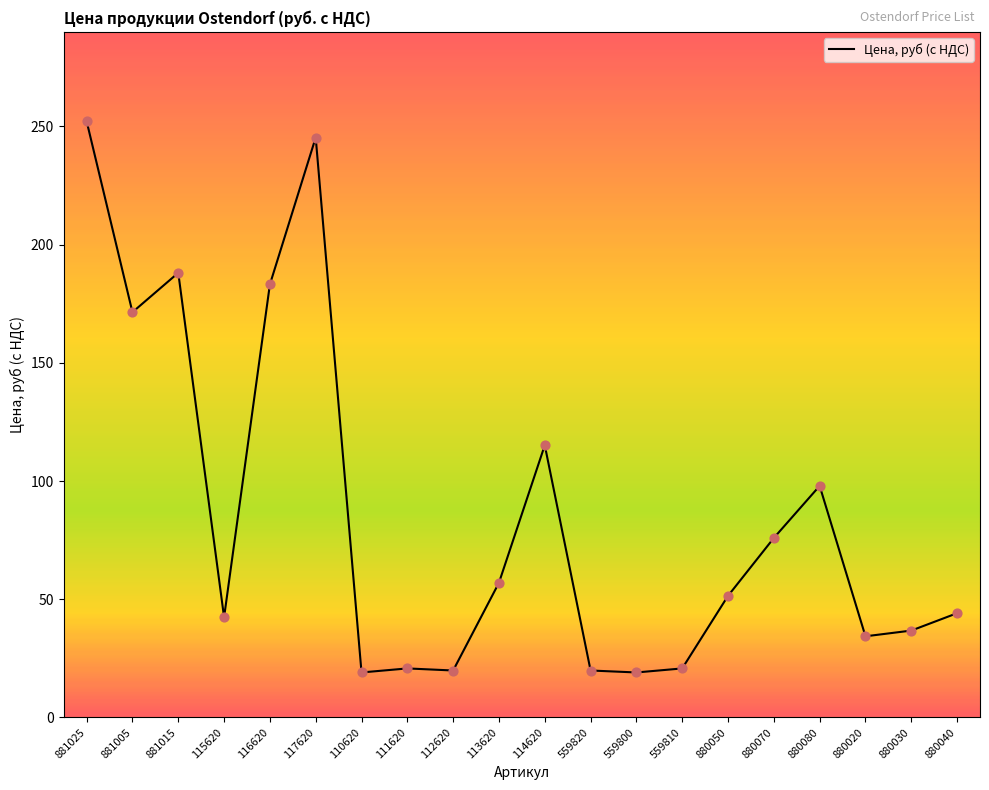

What is the change in value from 881005 to 116620?

+11.7